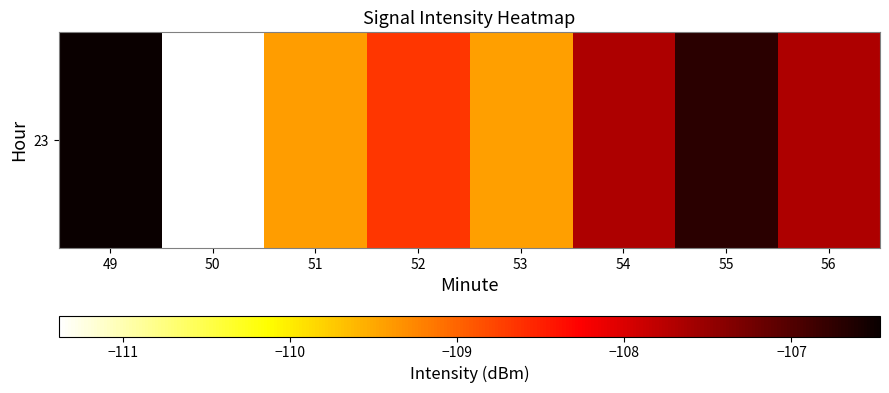

What is the greatest value displayed?

-106.5